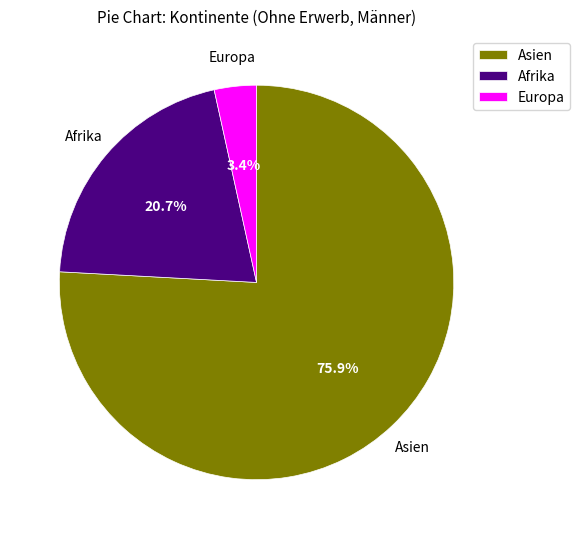

Is it true that Asien is 64% of the pie?

False